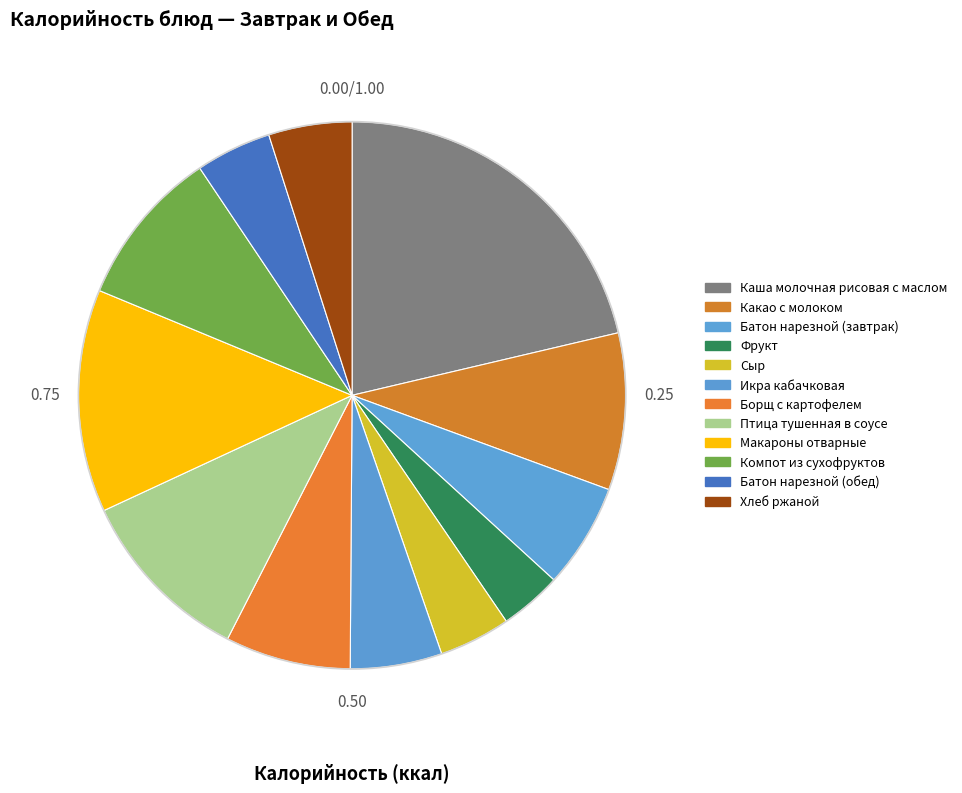

How many slices are in this pie chart?

12